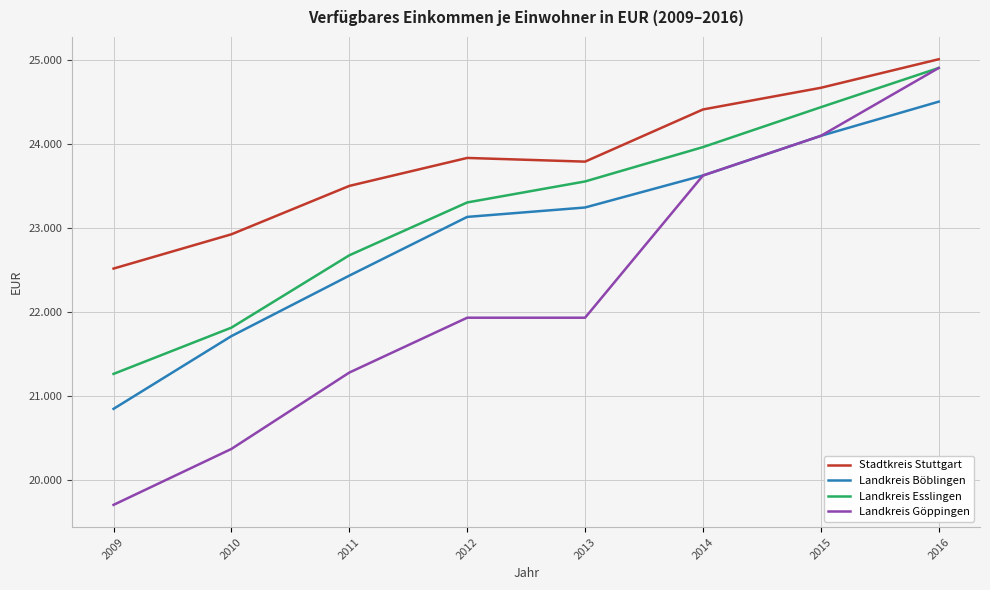

Does the chart display data point markers on the line(s)?

No